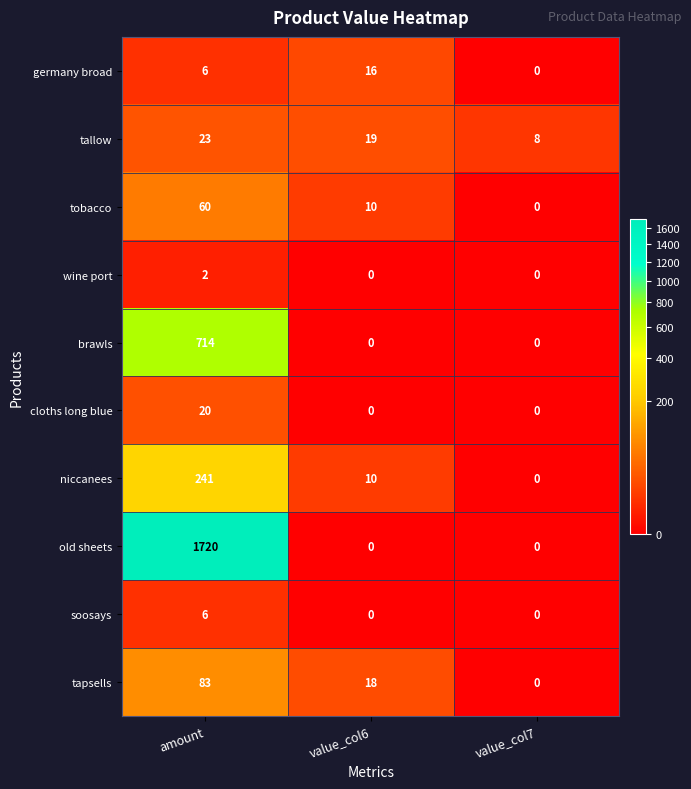

What is the difference between the maximum and second lowest values in the niccanees series?

231